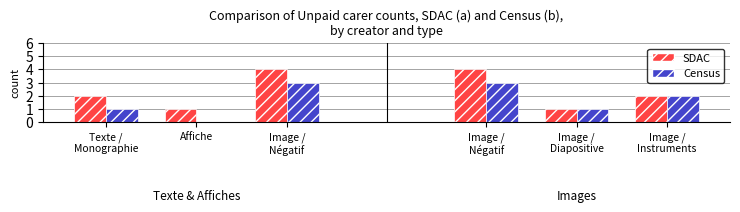

At which label does SDAC first exceed 2?

Image /
Négatif